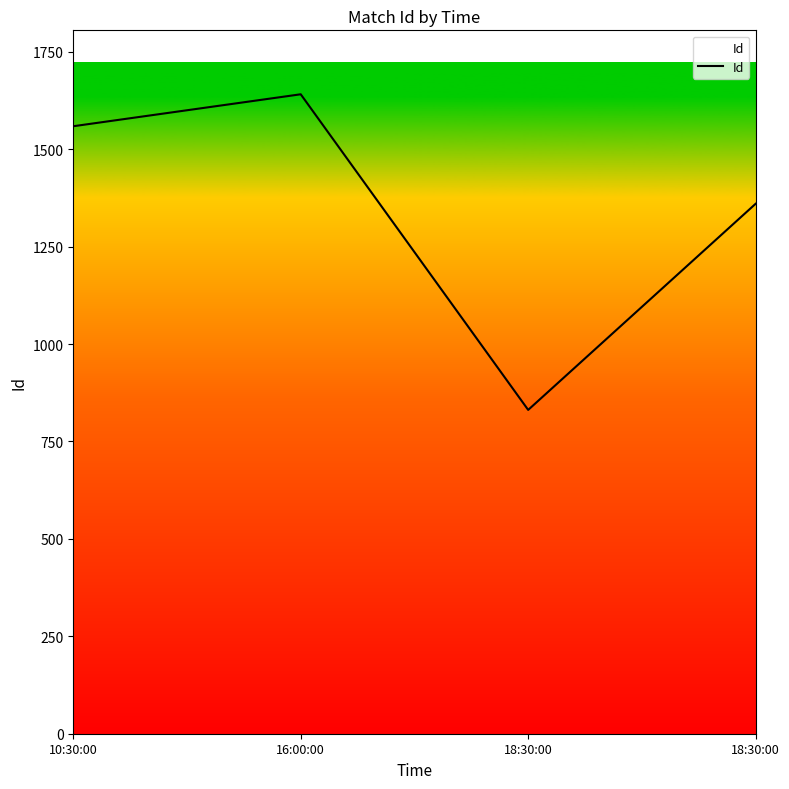

Does the chart display data point markers on the line(s)?

No